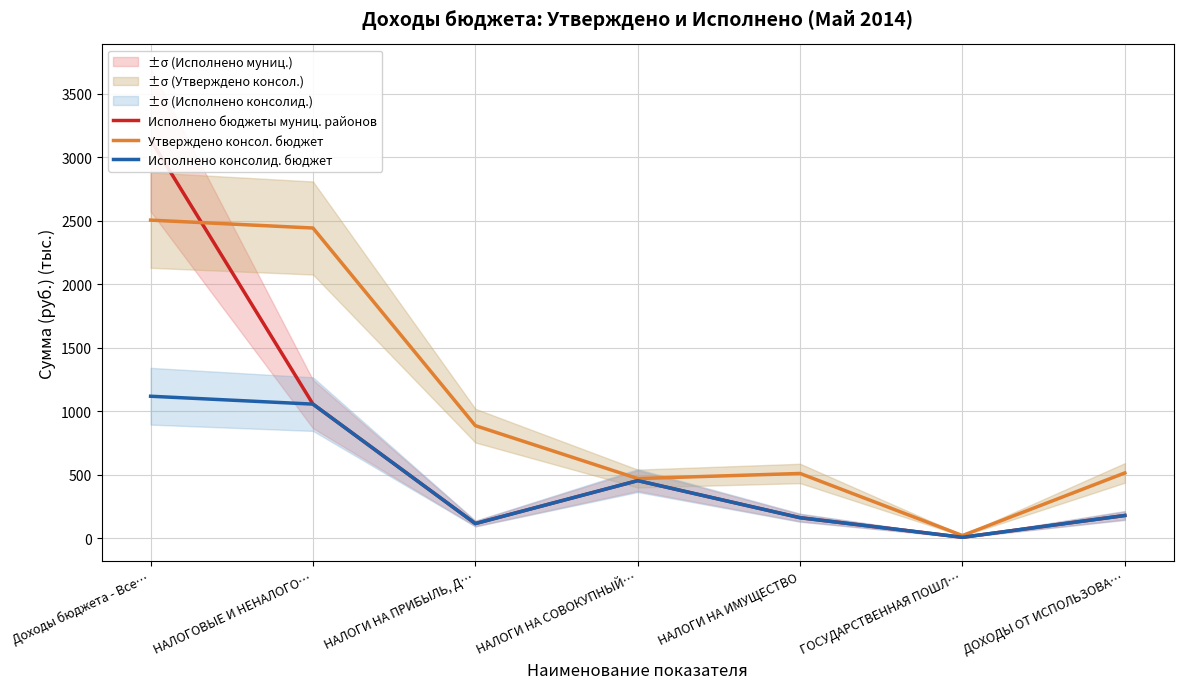

Which category has the highest value across all series?

Доходы бюджета - Все…